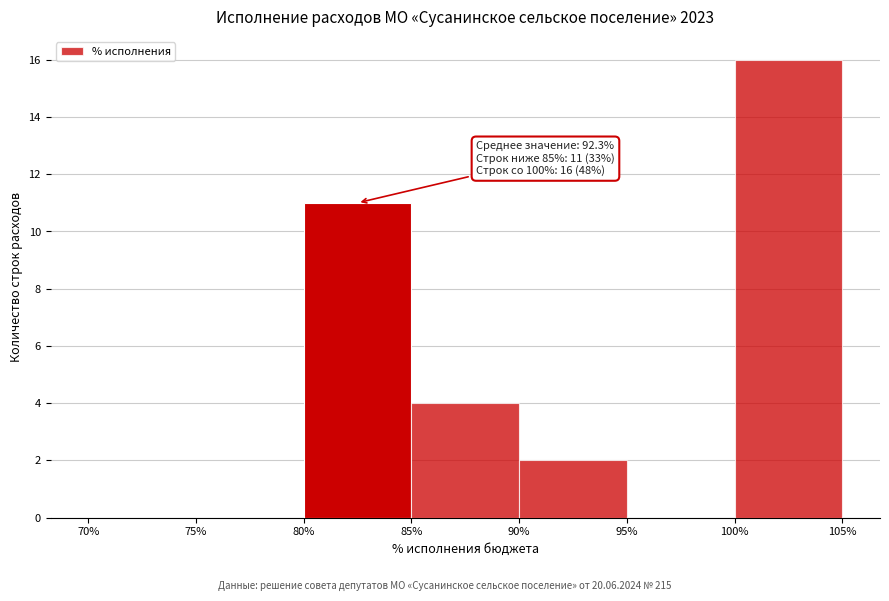

Over which range of the x-axis is the bar tallest?

100% to 105%